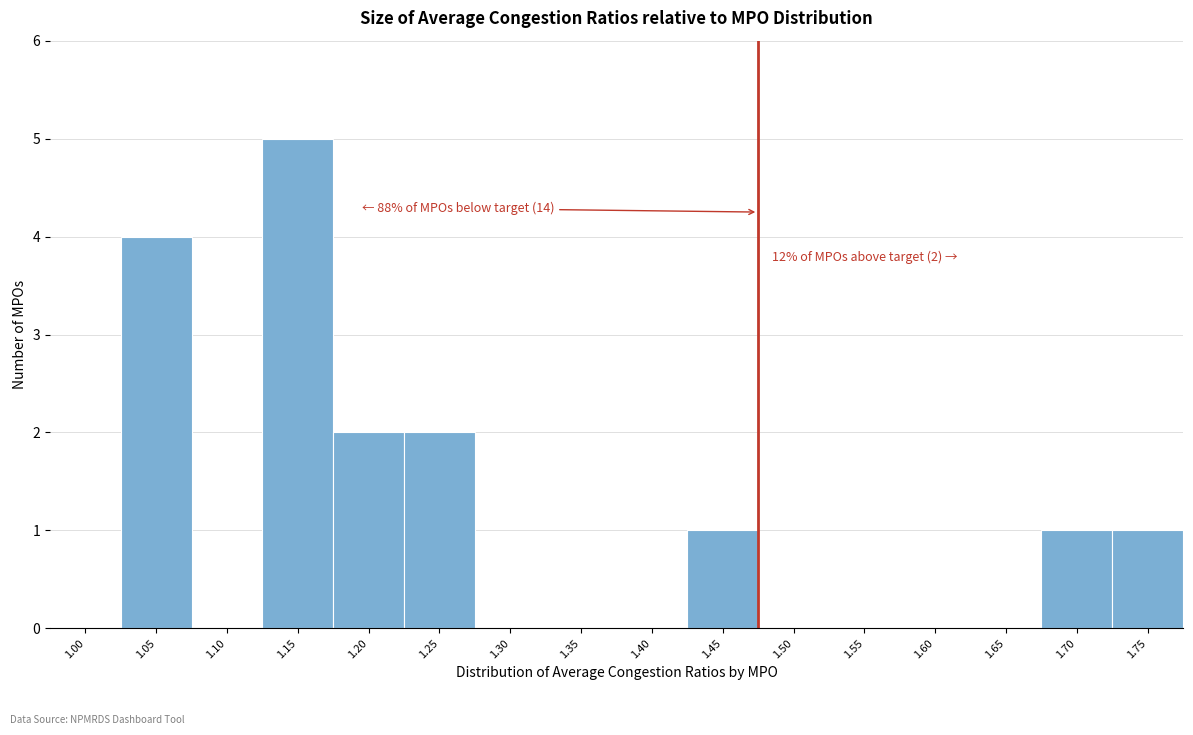

Reading left to right, transcribe all the data shown in this chart.

1.00=0	1.05=4	1.10=0	1.15=5	1.20=2	1.25=2	1.30=0	1.35=0	1.40=0	1.45=1	1.50=0	1.55=0	1.60=0	1.65=0	1.70=1	1.75=1